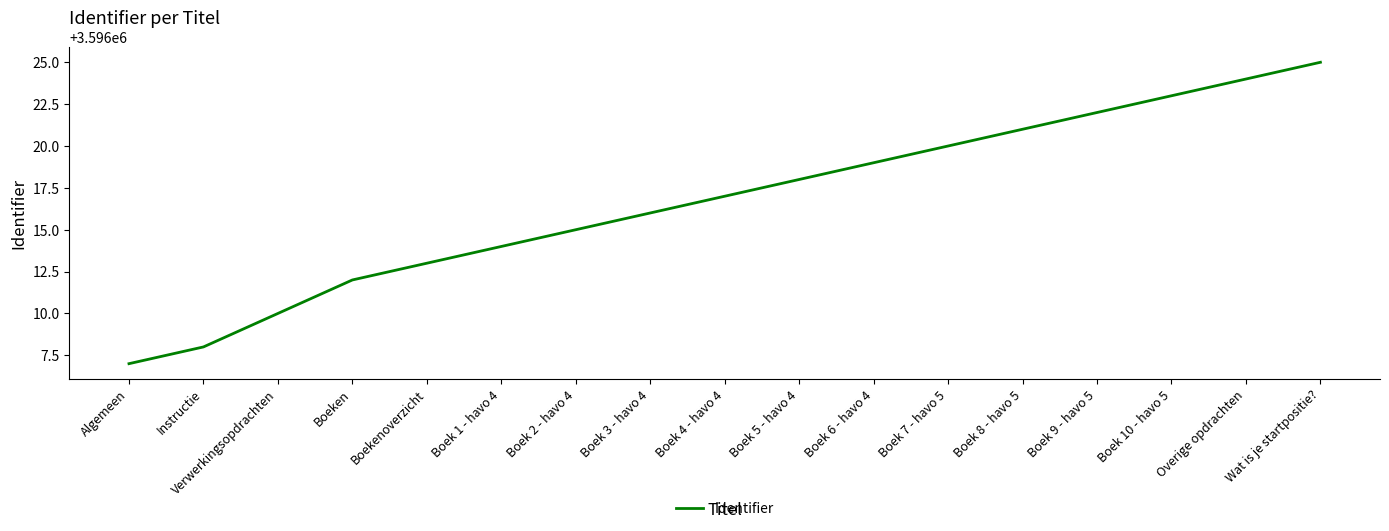

At which category does the chart reach its minimum across all series?

Algemeen